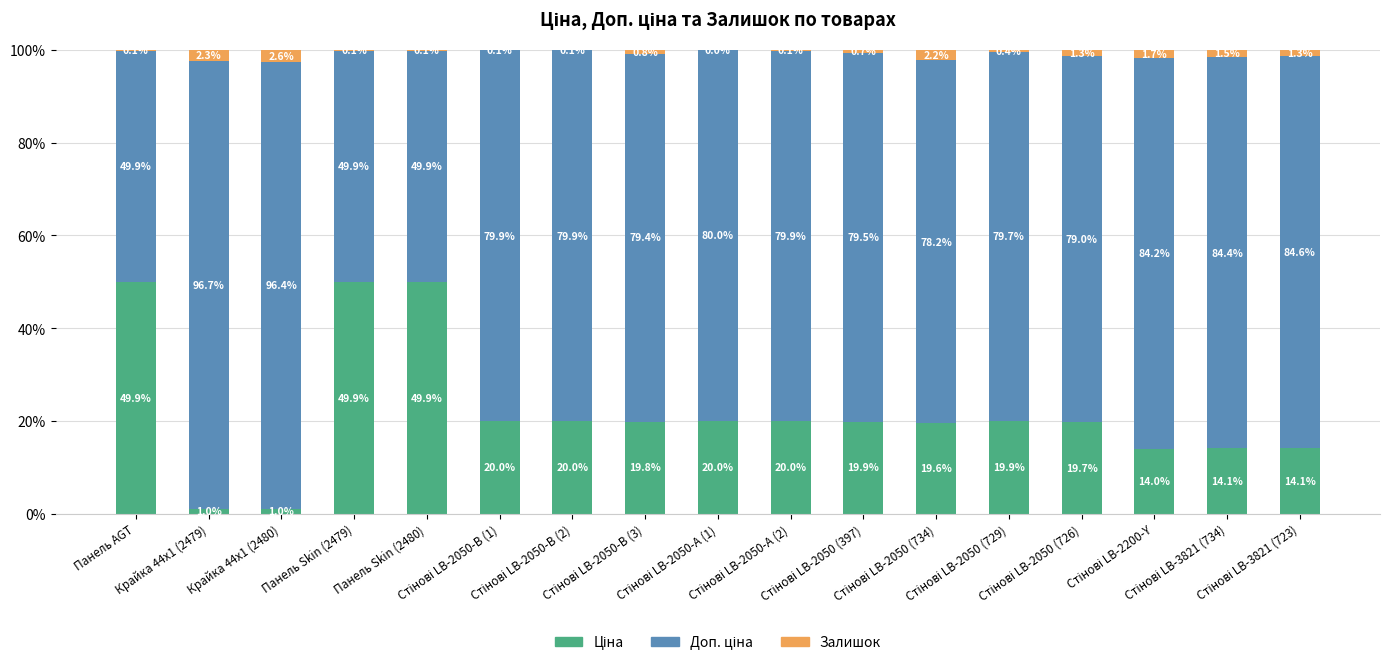

Count the number of data series in this chart.

3